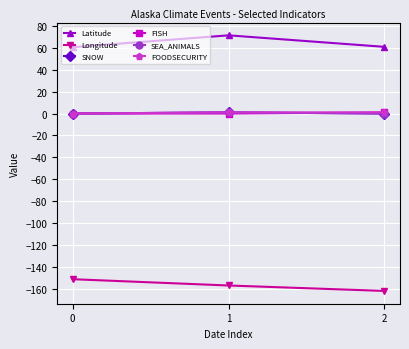

Which series has the widest spread of values?

Latitude